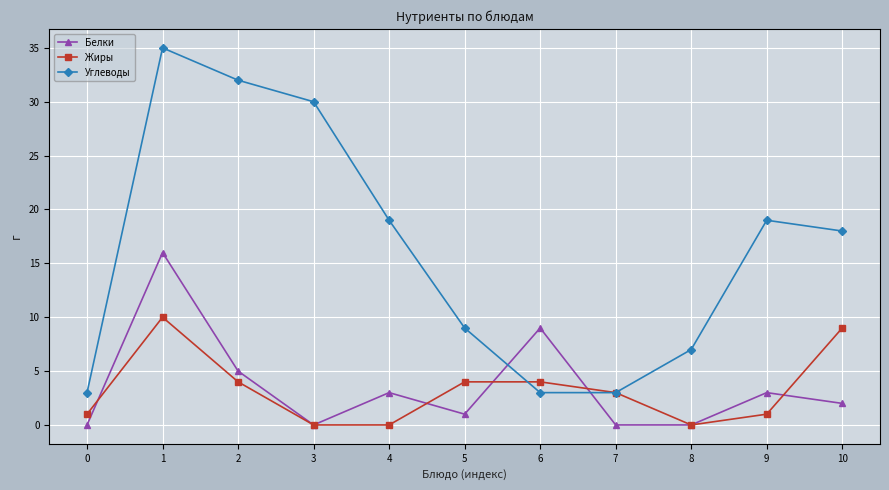

Rank the series by their maximum value, from lowest to highest.

Жиры, Белки, Углеводы